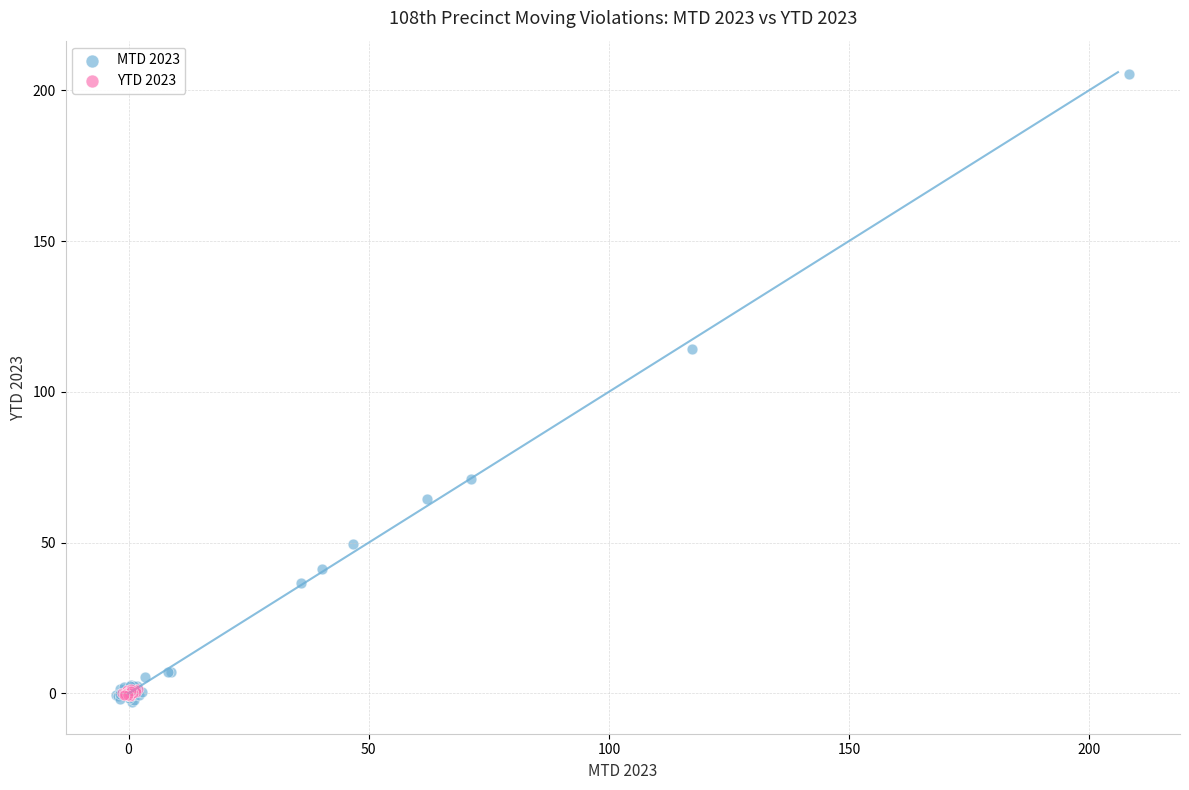

Which series has the widest spread of Y values?

MTD 2023